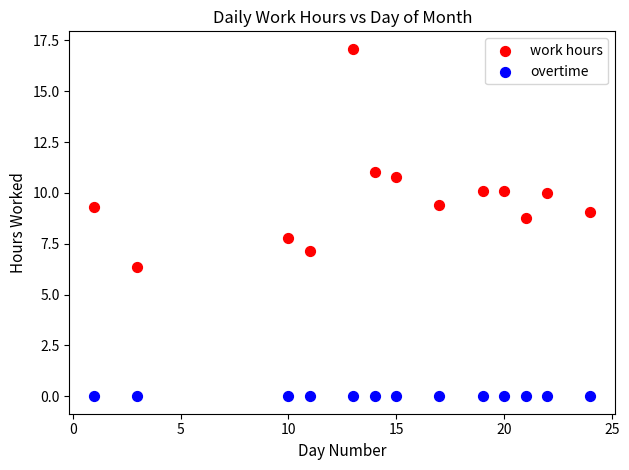

Across all series, what Y value is closest to 8?

7.8